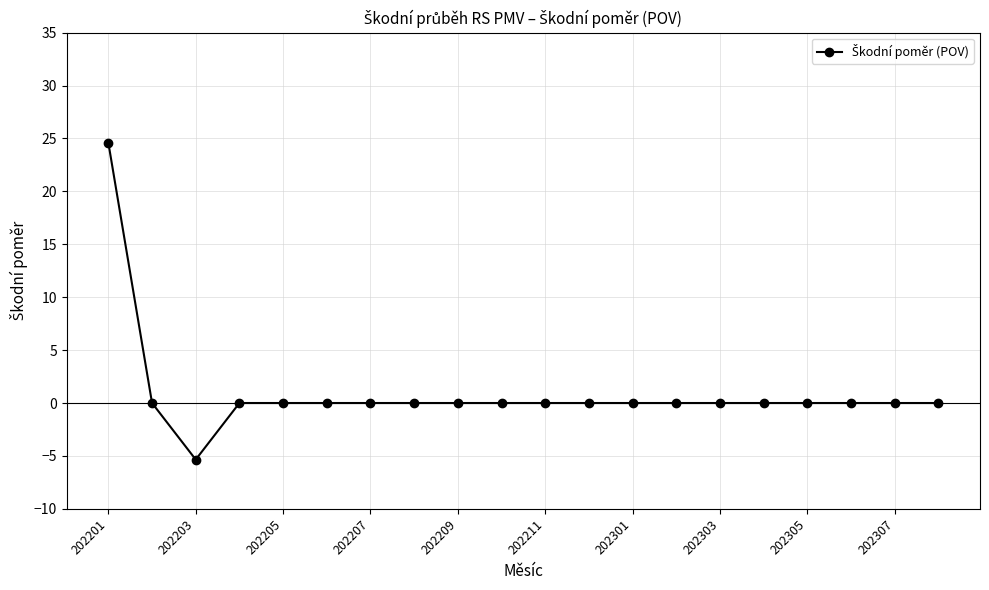

What is the average value?

1.0